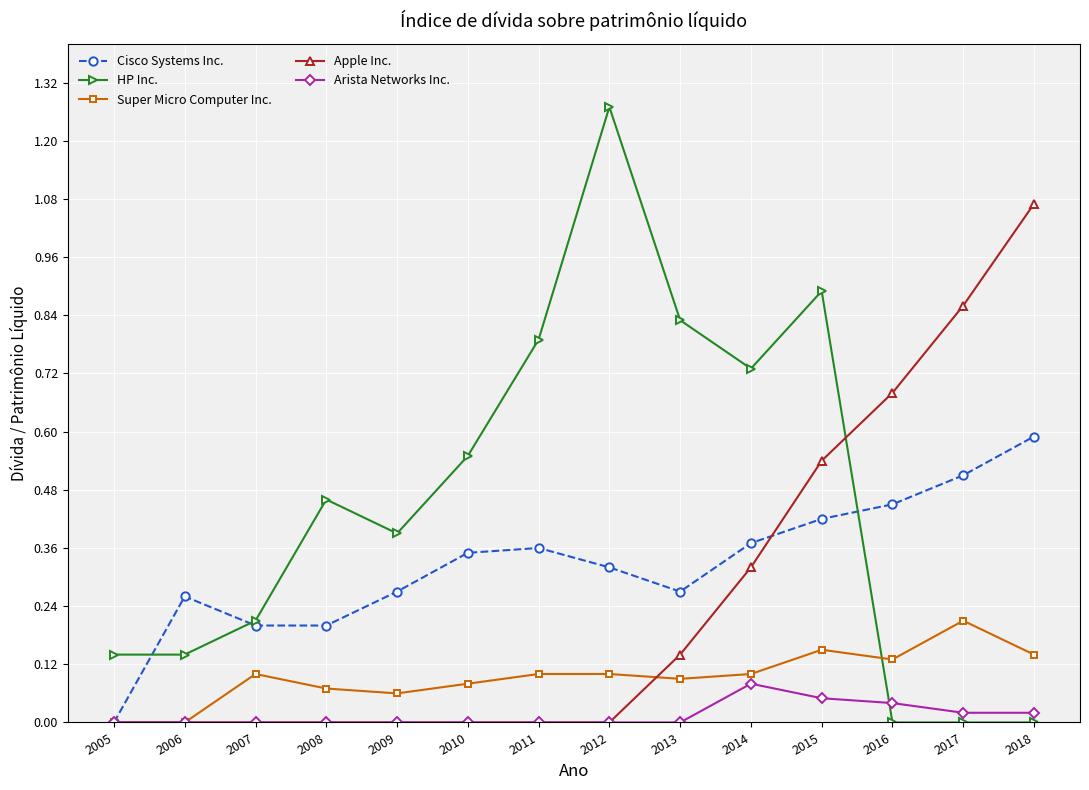

Which series changed the most between 2007 and 2010?

HP Inc.